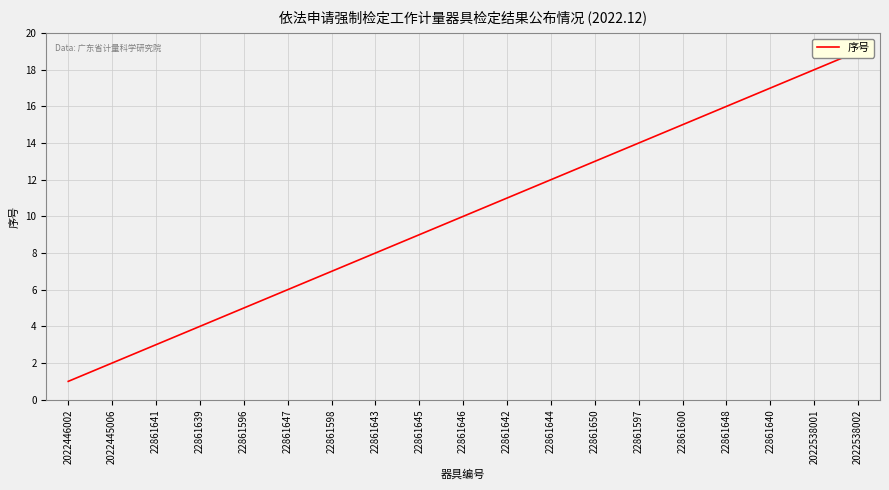

True or false: the data shows 12 at 22861598.

False